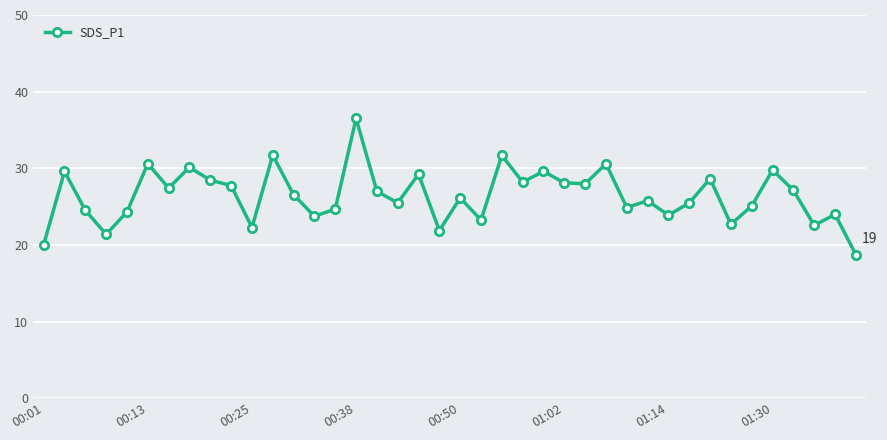

True or false: there are more than 1 points higher than both neighbors.

True